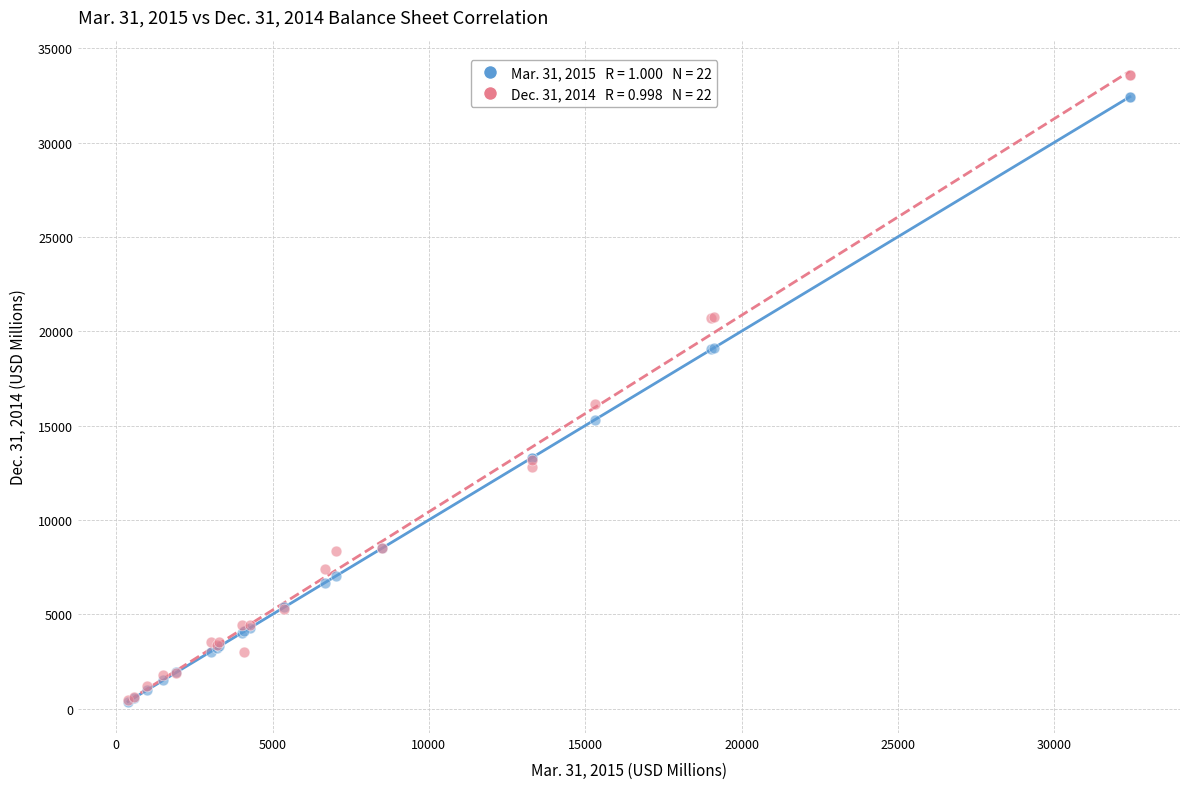

Across all series, what Y value is closest to 16970?

16162